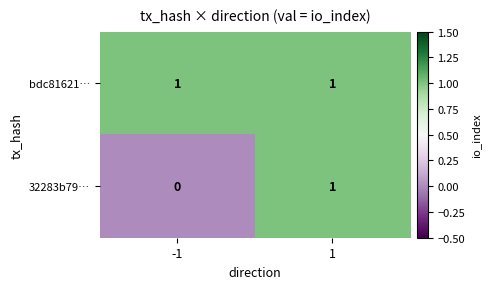

Rank the series by their average value, from lowest to highest.

32283b79…, bdc81621…